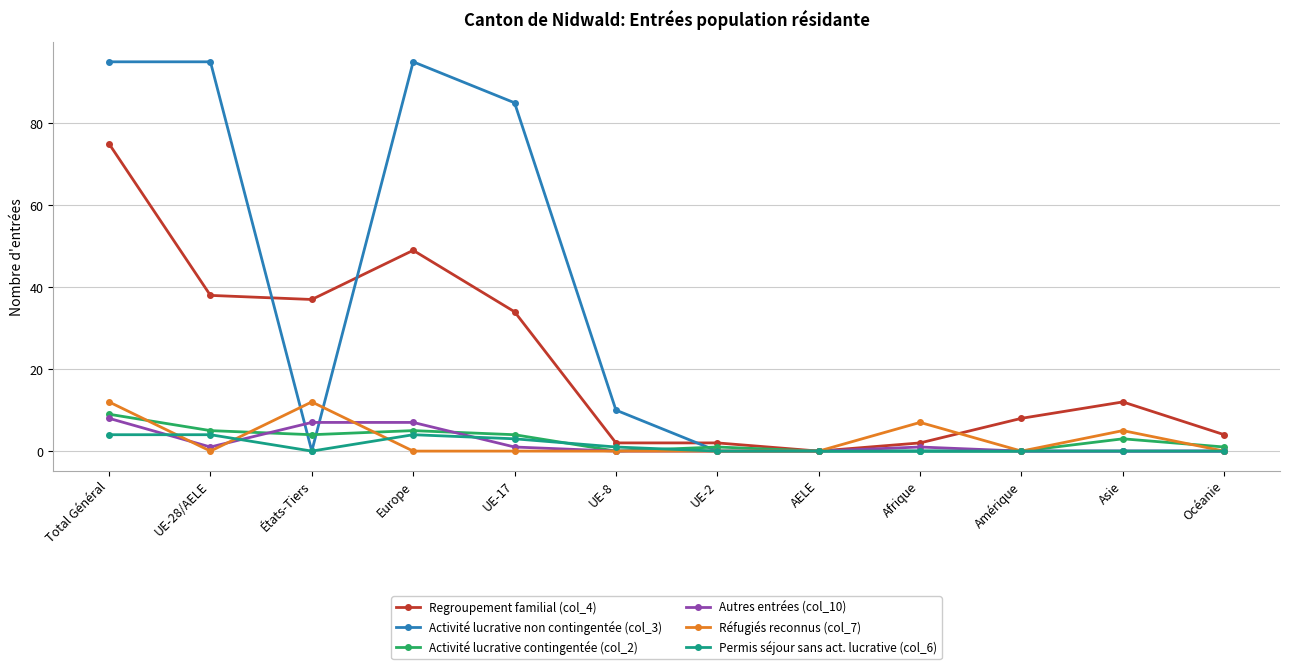

Which series has the widest spread of values?

Activité lucrative non contingentée (col_3)